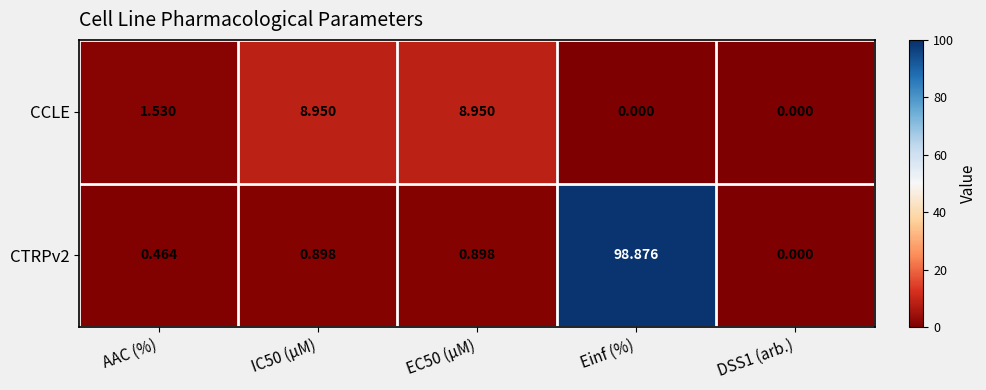

Between AAC (%) and DSS1 (arb.), which series saw the biggest shift?

CCLE